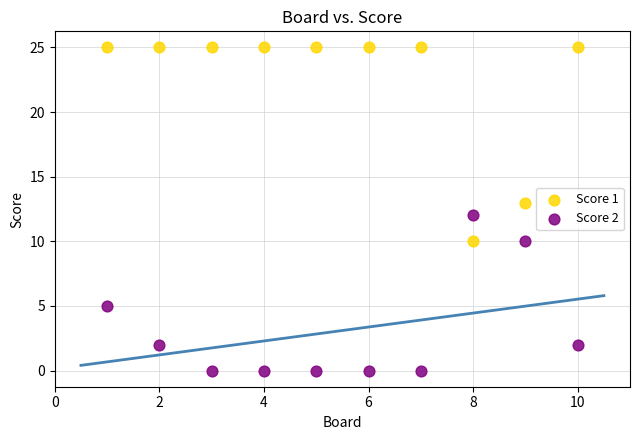

What are all the series names shown in the legend?

Score 1, Score 2